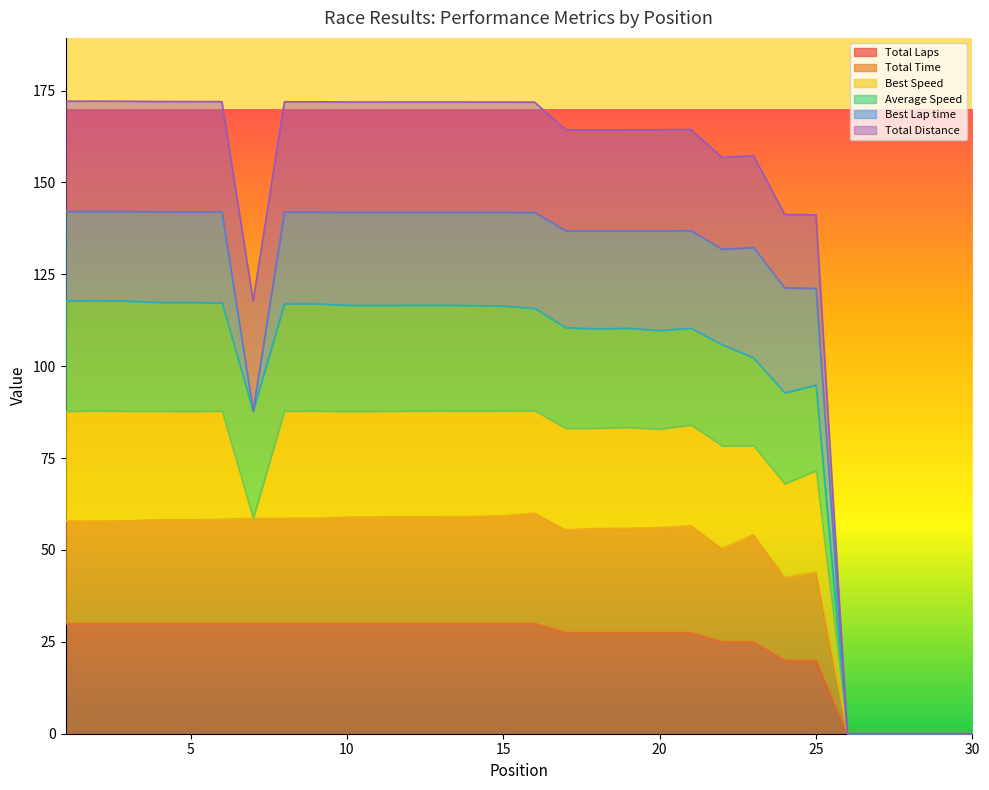

How many data points in Average Speed are less than 115?

15